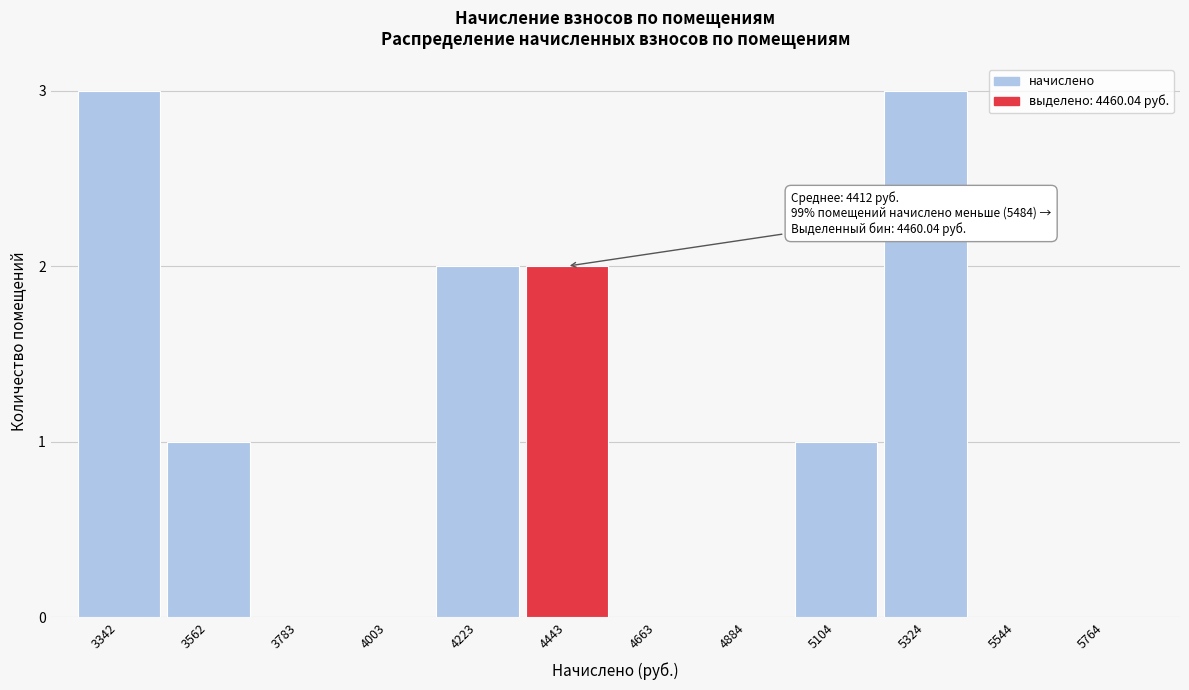

Reading left to right, extract all data points from this chart.

3342=3	3562=1	3783=0	4003=0	4223=2	4443=2	4663=0	4884=0	5104=1	5324=3	5544=0	5764=0